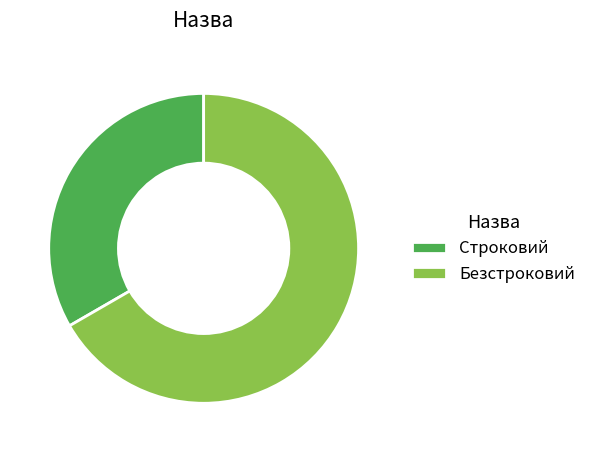

How many slices are in this pie chart?

2